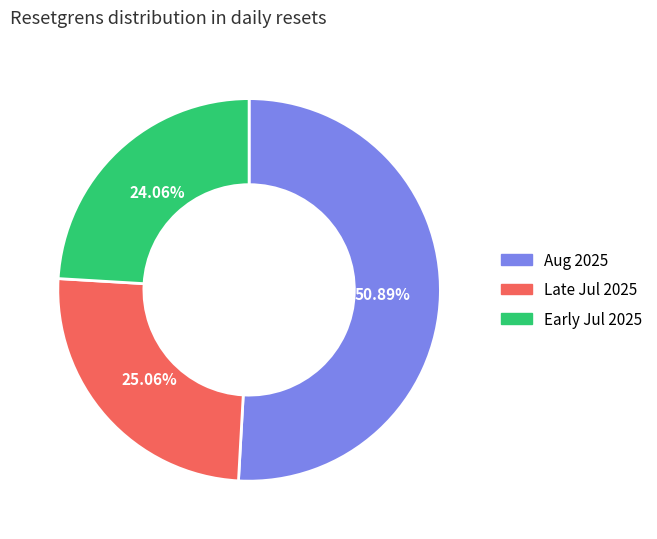

Which category has the biggest portion of the pie?

Aug 2025